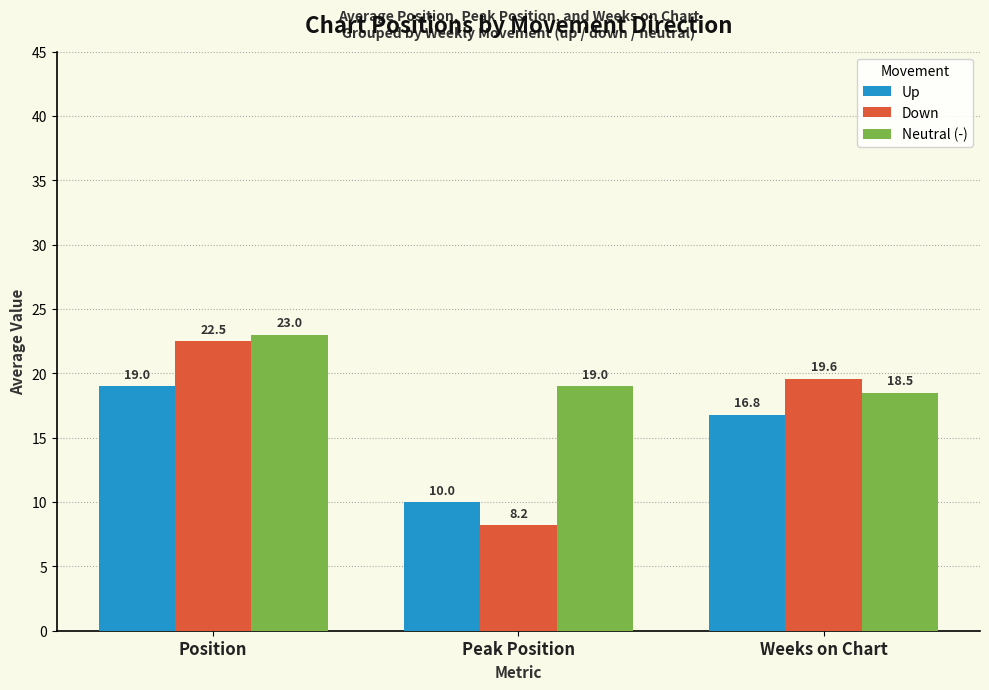

Which series changed the most between Peak Position and Weeks on Chart?

Down